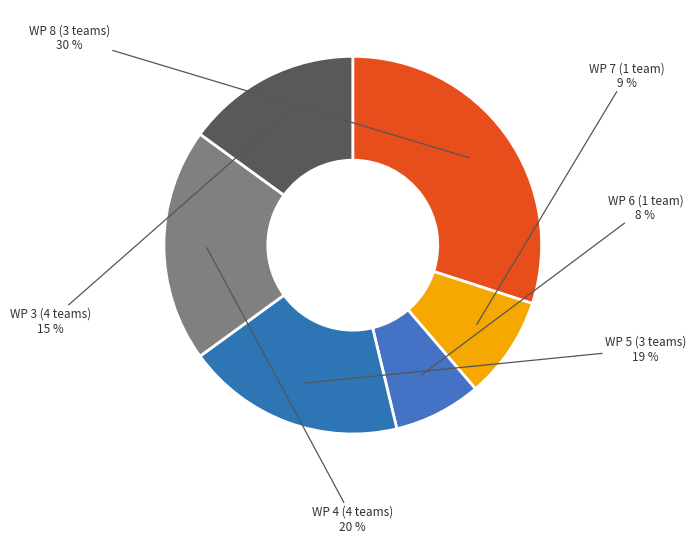

Count the number of slices in the pie.

6